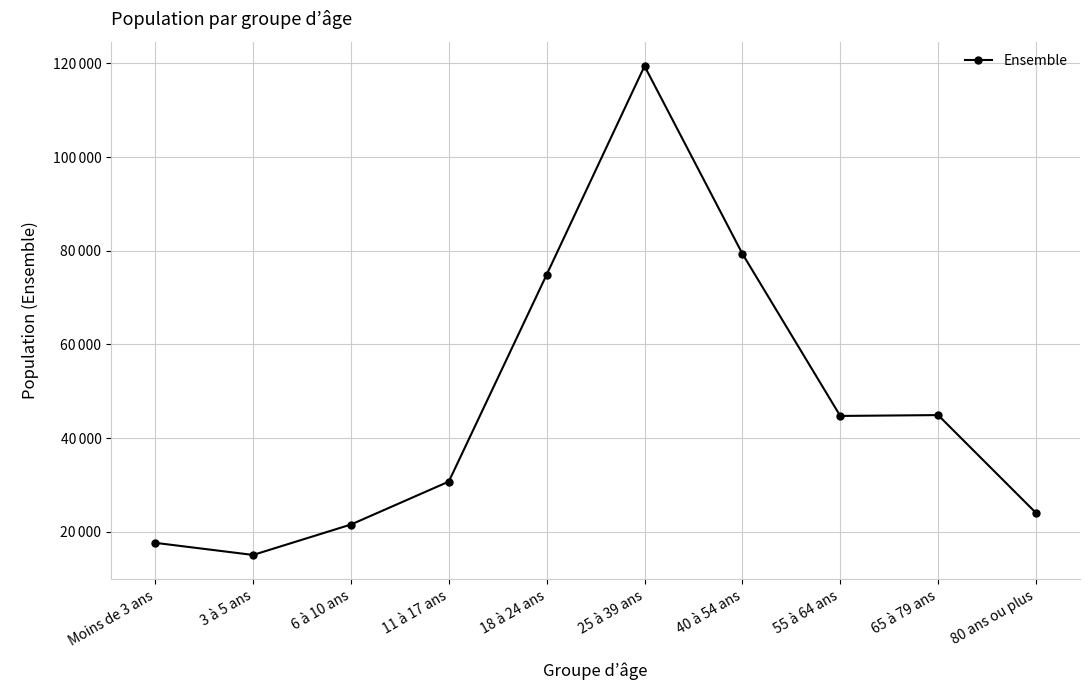

Which category has the highest value across all series?

25 à 39 ans